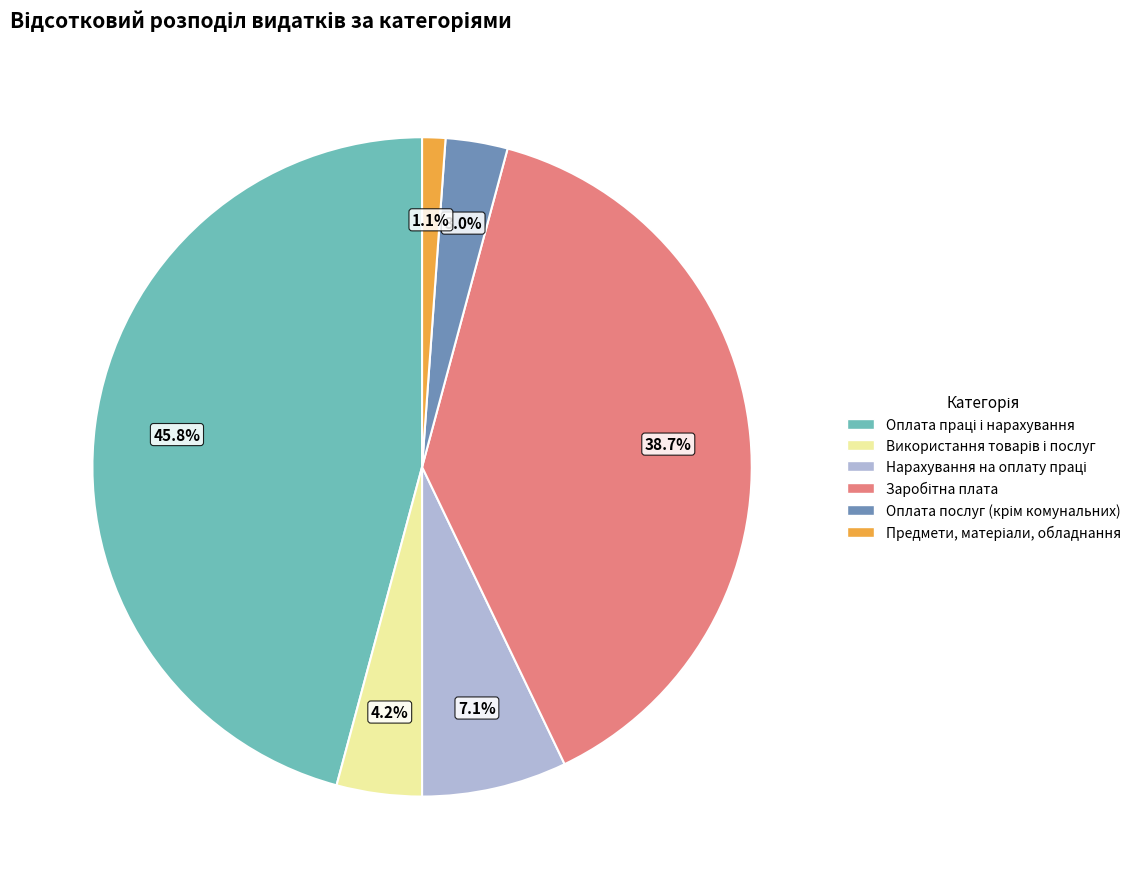

Is there any slice that represents more than half of the pie?

No